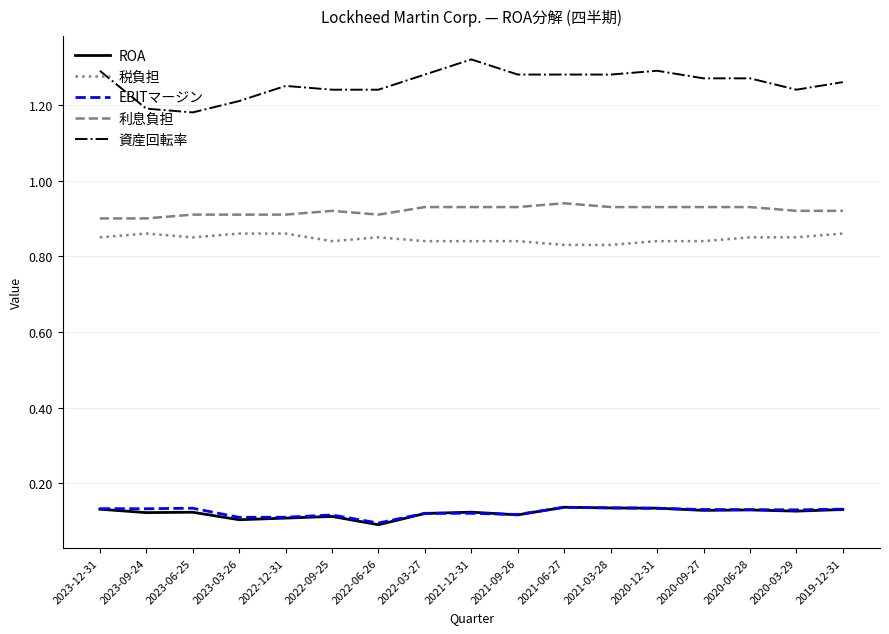

Is it true that ROA equals 0.1 at 2022-12-31?

True